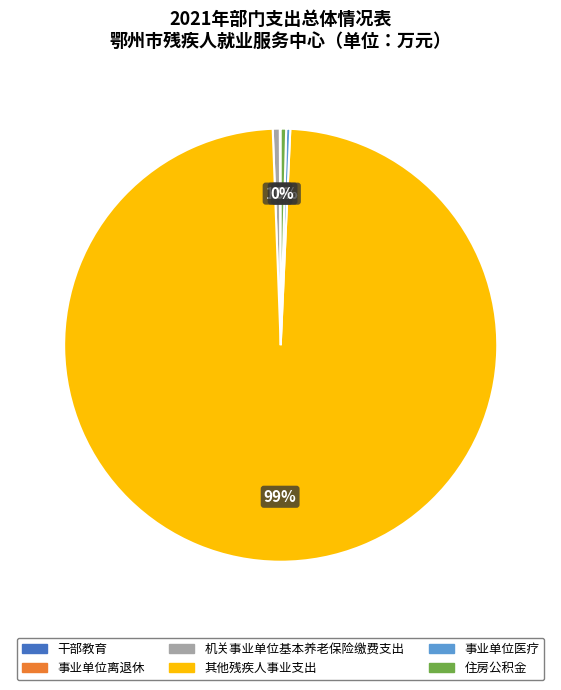

What is the ratio of the value at 事业单位医疗 to the value at 住房公积金?

0.8